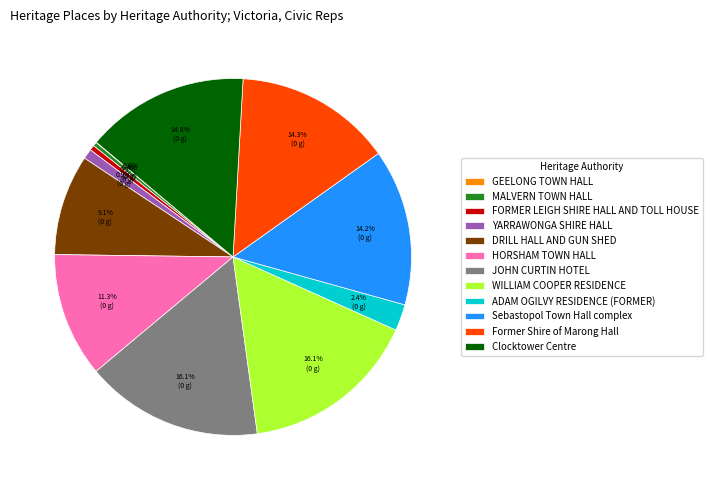

Is ADAM OGILVY RESIDENCE (FORMER) the majority of the pie?

No